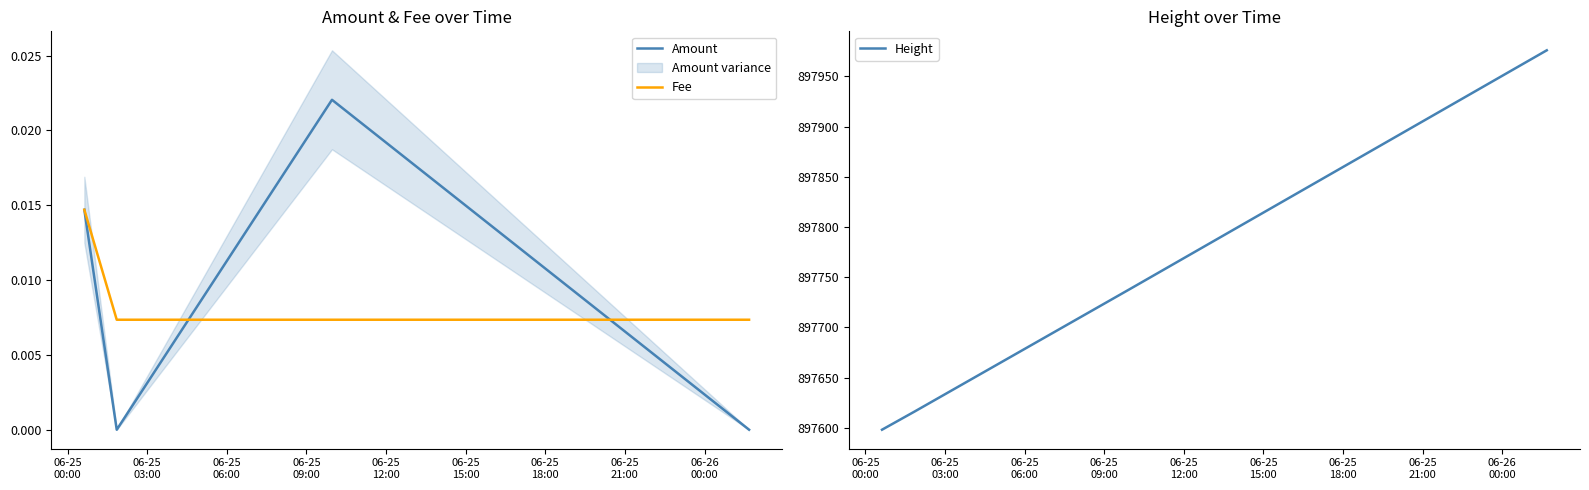

How many lines are shown in the chart?

3